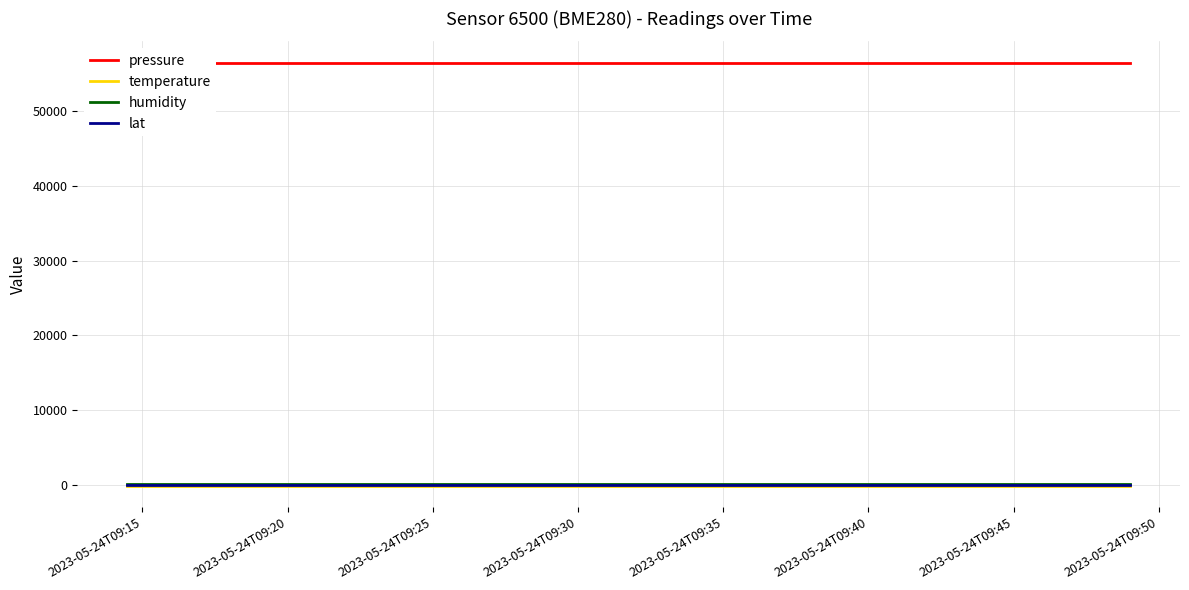

How many data points does each series have?

15